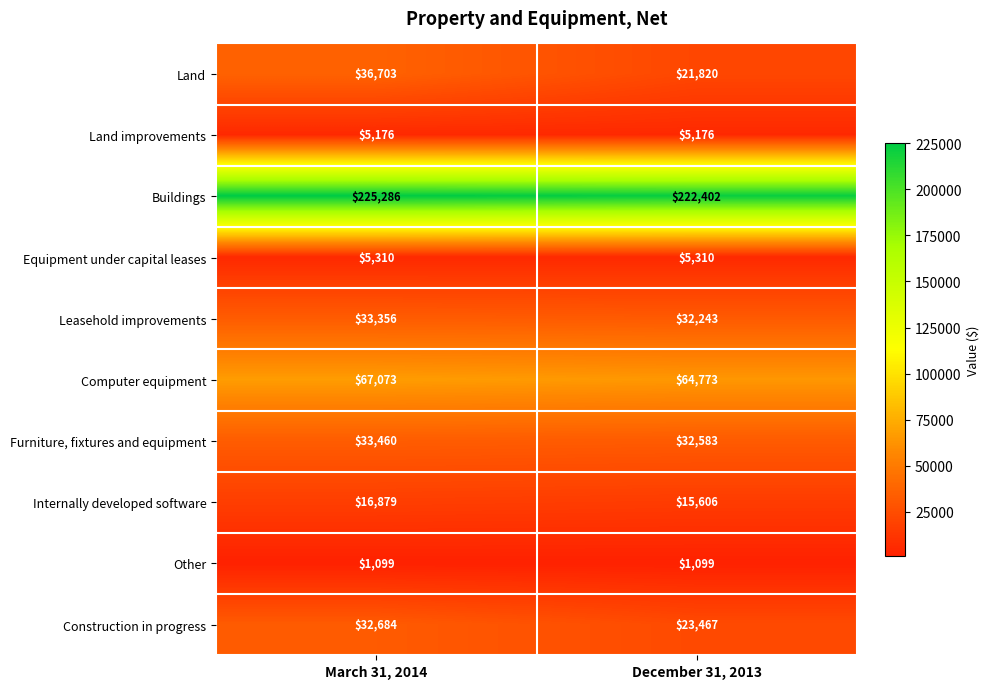

Read the Computer equipment value at December 31, 2013, to the nearest 50.

64750